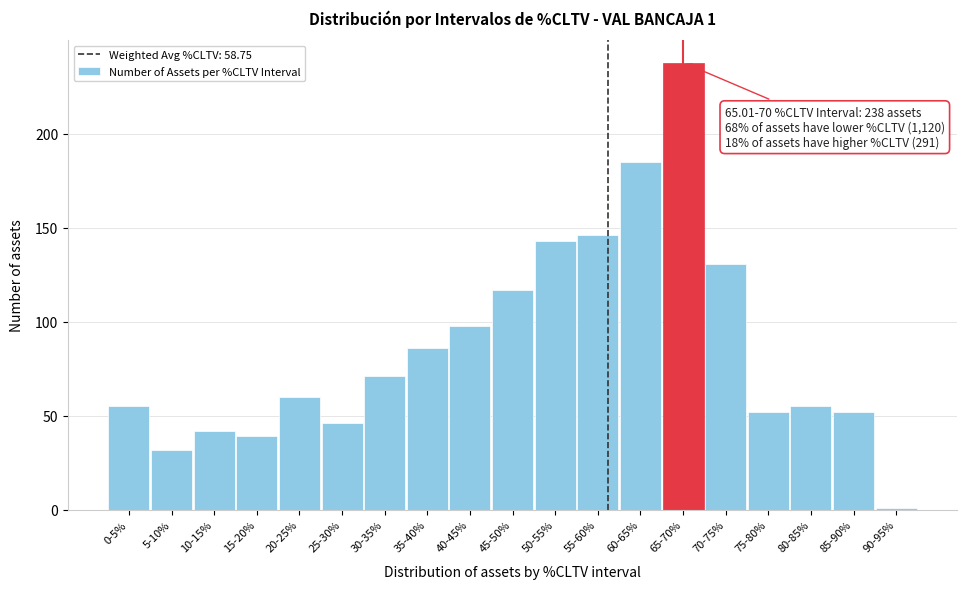

Reading left to right, list all the values displayed in this chart.

0-5%=55	5-10%=32	10-15%=42	15-20%=39	20-25%=60	25-30%=46	30-35%=71	35-40%=86	40-45%=98	45-50%=117	50-55%=143	55-60%=146	60-65%=185	65-70%=238	70-75%=131	75-80%=52	80-85%=55	85-90%=52	90-95%=1